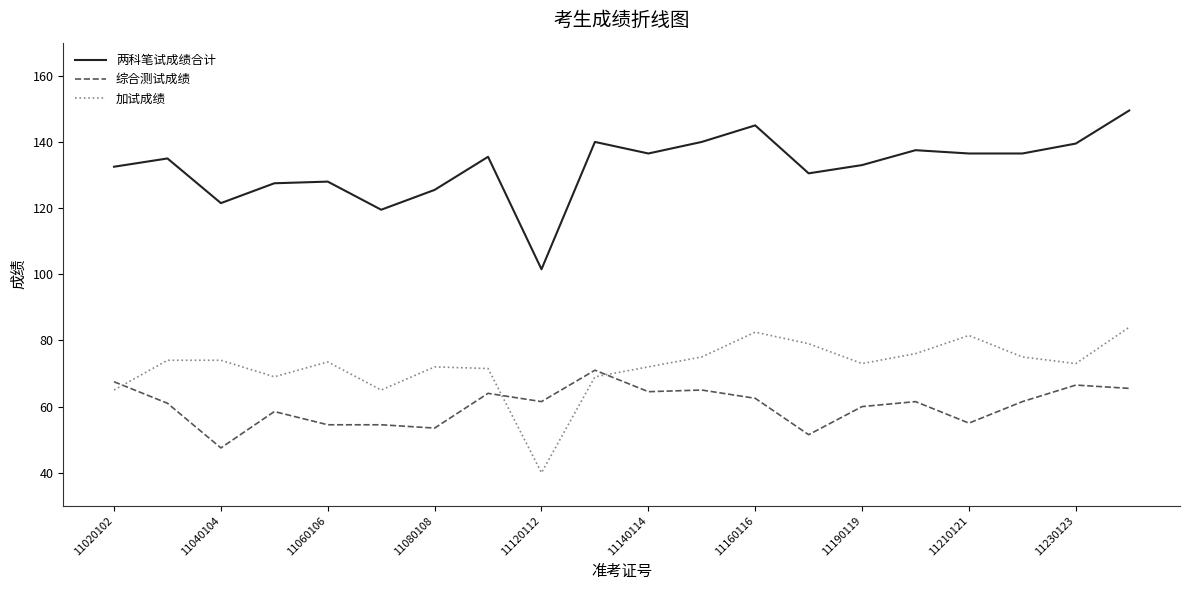

What is the greatest value displayed?

149.5